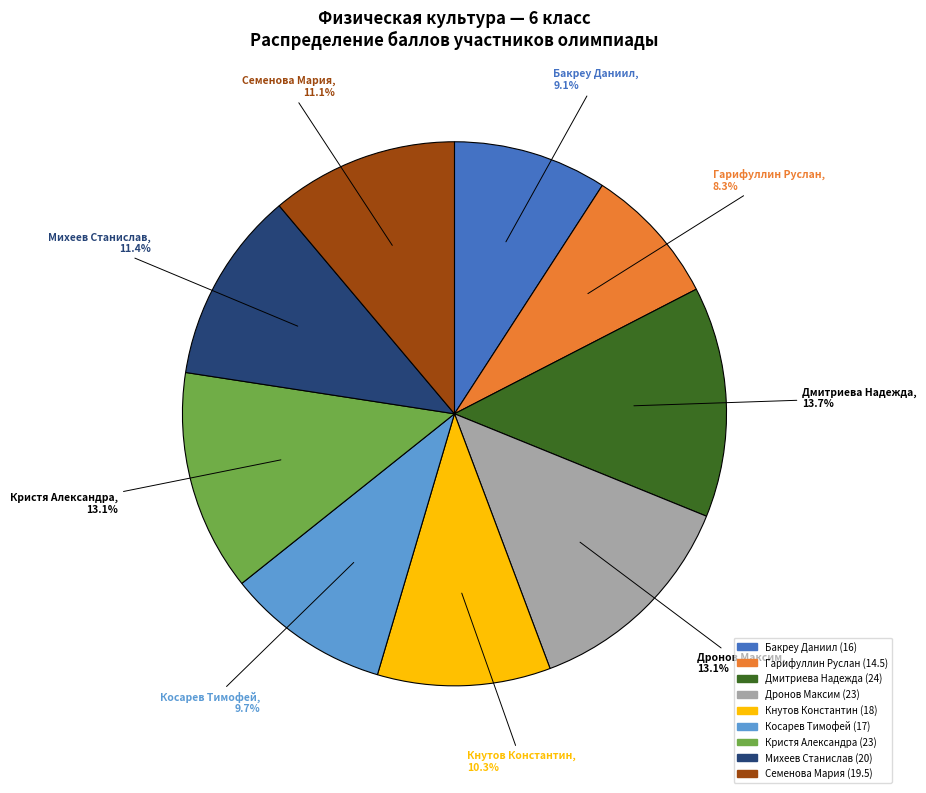

What is the largest slice in the pie chart?

Дмитриева Надежда